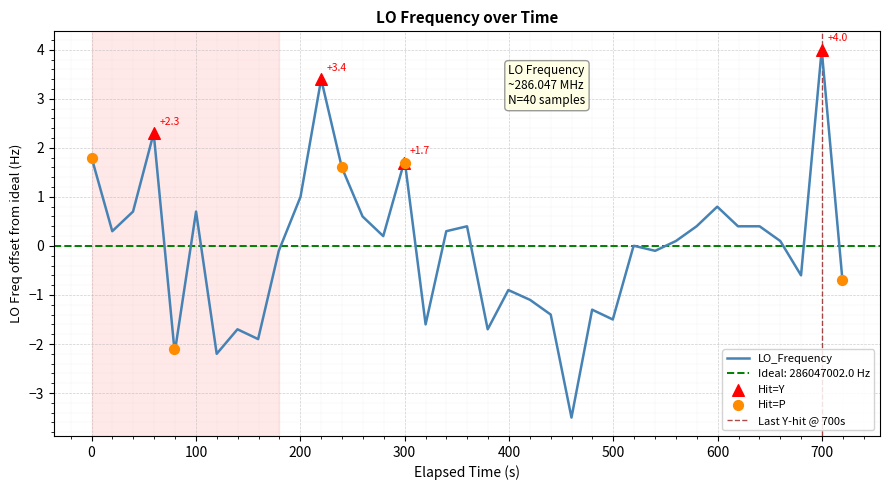

What is the highest value of the LO_Frequency series?

4.0